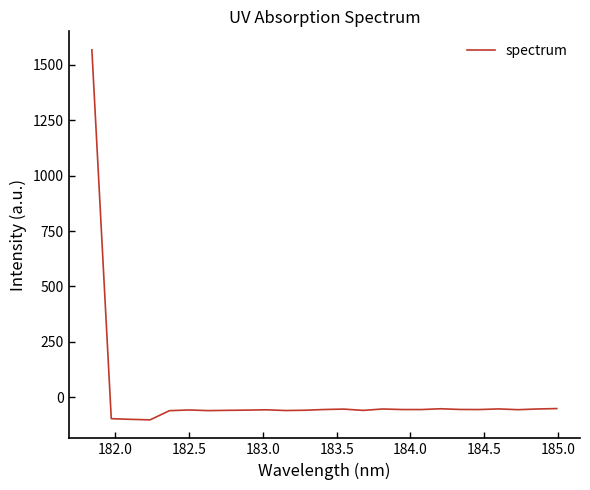

What is the sum of all values?

98.4